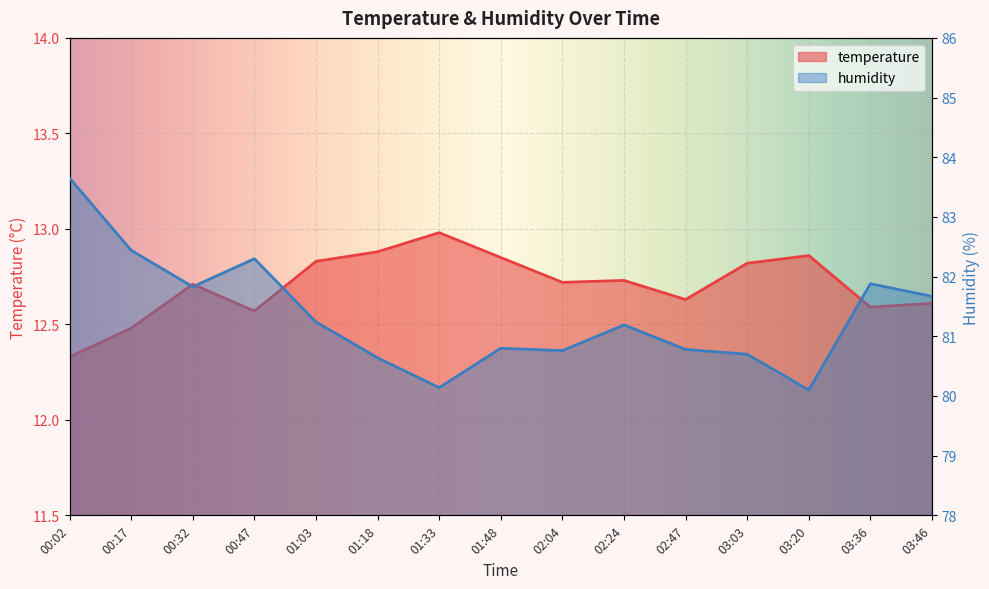

How many categories are shown in the chart?

15